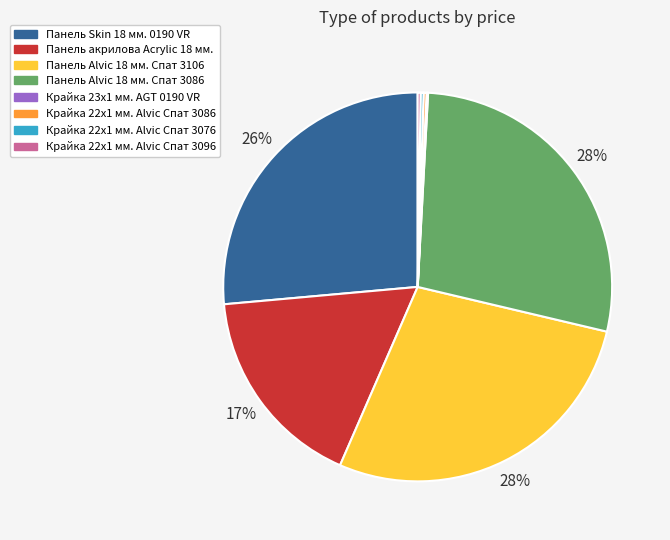

What percentage is the Панель Skin 18 мм. 0190 VR slice, to the nearest percent?

26%